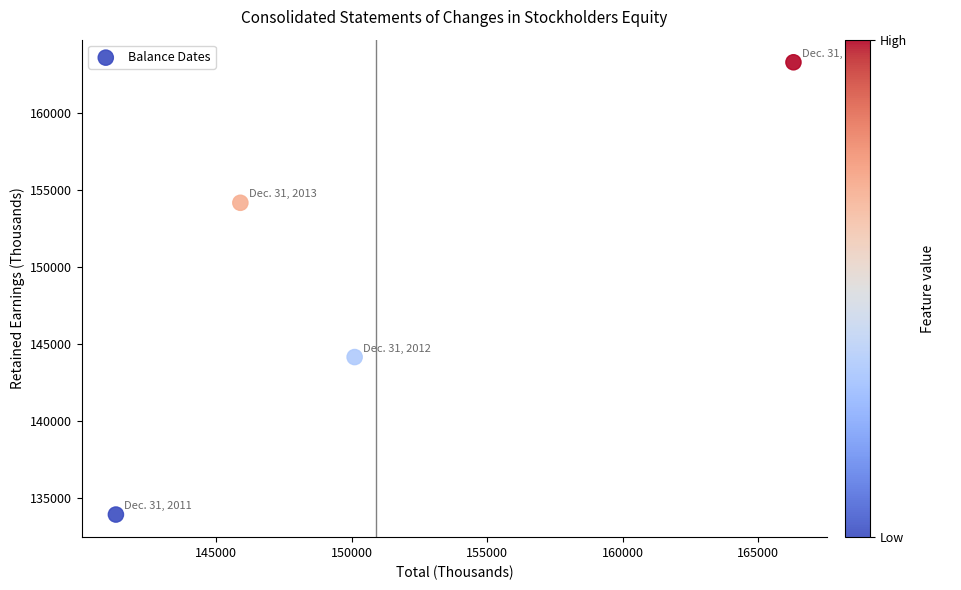

What is the range of Y values (max minus min)?

29342